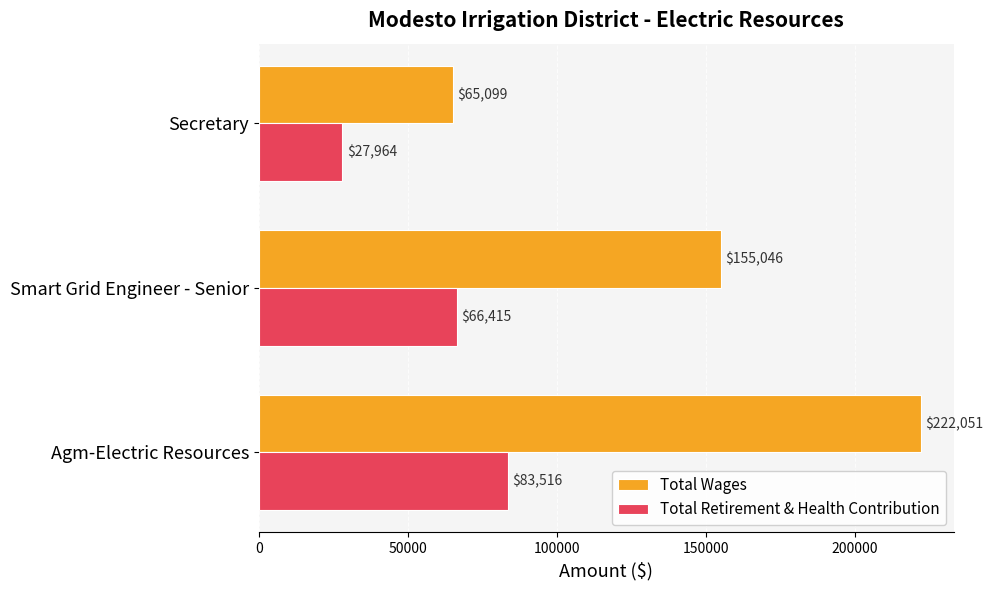

What is the difference between the maximum and minimum values in the Total Retirement & Health Contribution series?

55552